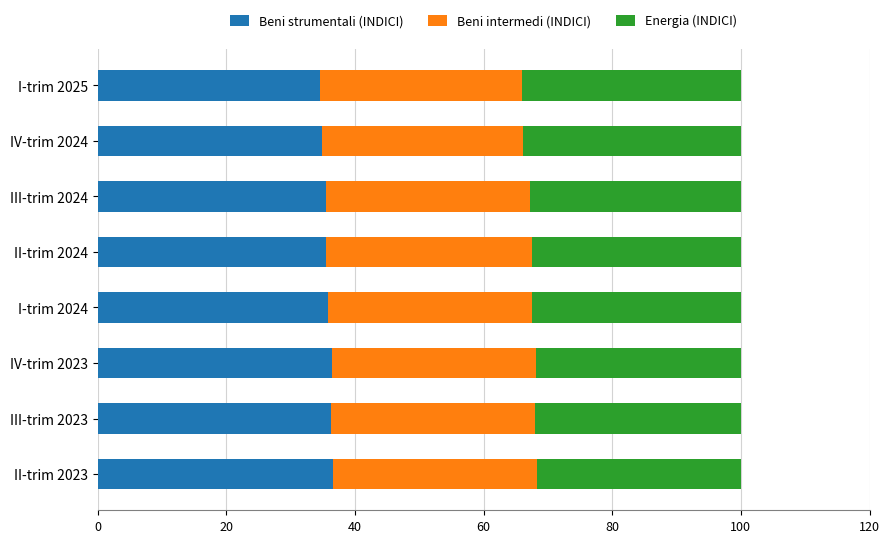

What is the highest value of the Beni strumentali (INDICI) series?

36.5